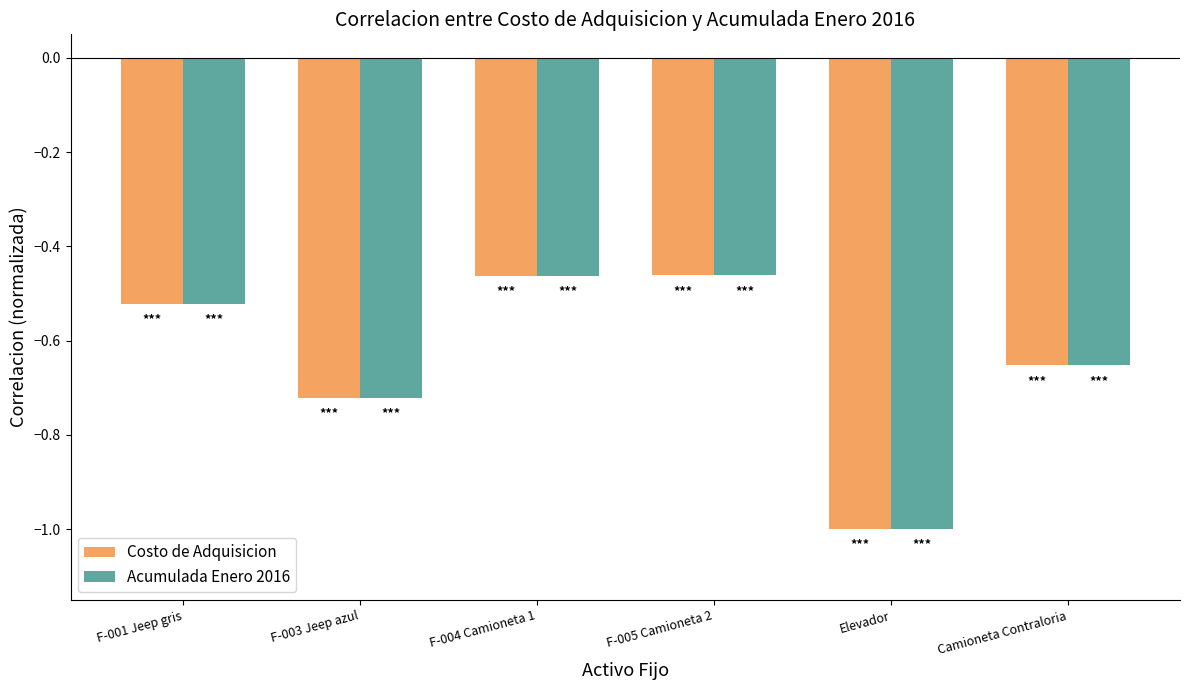

What position from the right is F-001 Jeep gris?

6